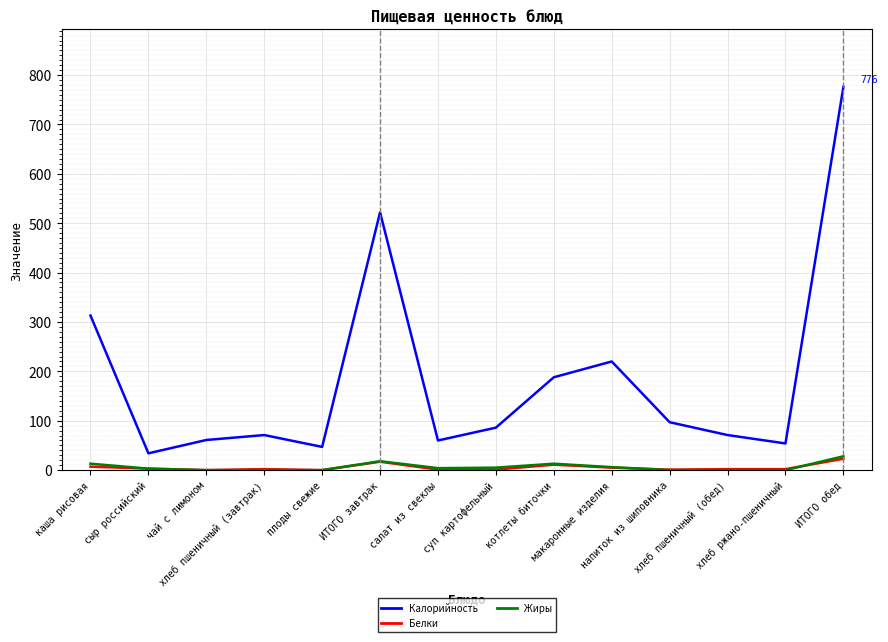

What is the lowest value of the Калорийность series?

34